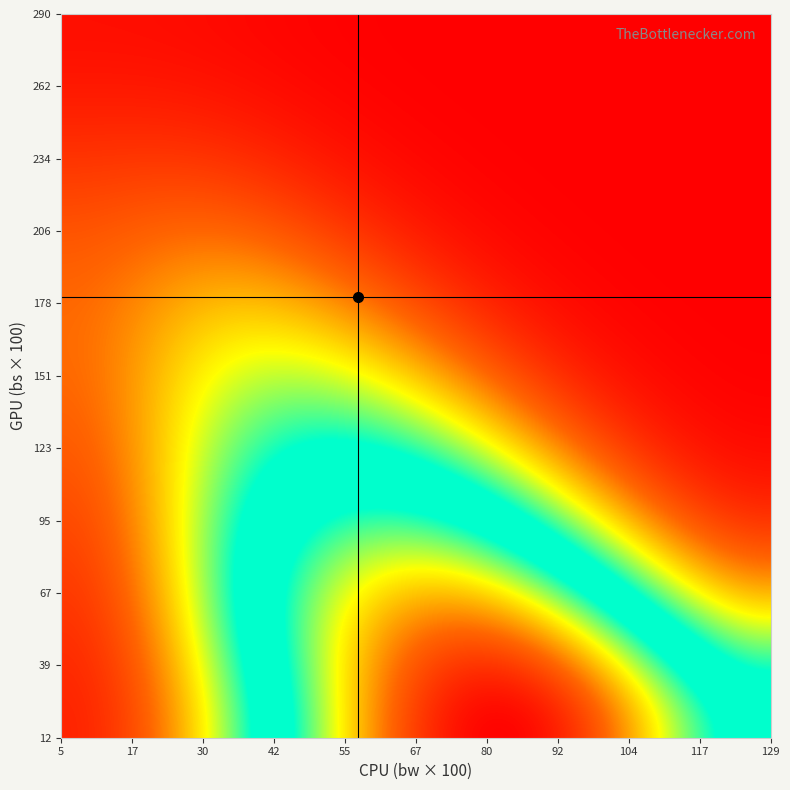

At how many categories does at least one series exceed 74?

20